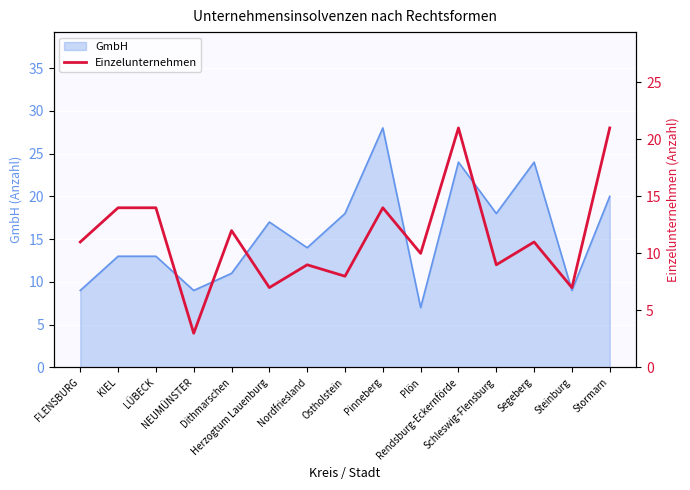

Reading left to right, list all the values displayed in this chart.

FLENSBURG=11	KIEL=14	LÜBECK=14	NEUMÜNSTER=3	Dithmarschen=12	Herzogtum Lauenburg=7	Nordfriesland=9	Ostholstein=8	Pinneberg=14	Plön=10	Rendsburg-Eckernförde=21	Schleswig-Flensburg=9	Segeberg=11	Steinburg=7	Stormarn=21